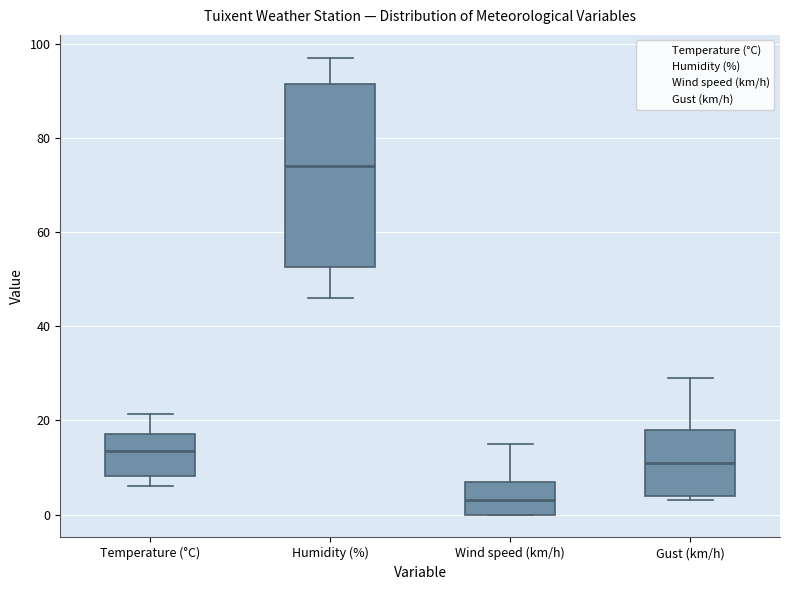

Reading left to right, read every box against the y-axis: the position of its median line, the range the box covers, and the ends of its whiskers. The values are not printed on the chart, so give them approximately, as read against the axis.

Temperature (°C): median 14, box 8 to 18, whiskers 6 to 22
Humidity (%): median 74, box 52 to 92, whiskers 46 to 98
Wind speed (km/h): median 4, box 0 to 8, whiskers 0 to 16
Gust (km/h): median 12, box 4 to 18, whiskers 4 (just below the box's lower edge) to 30